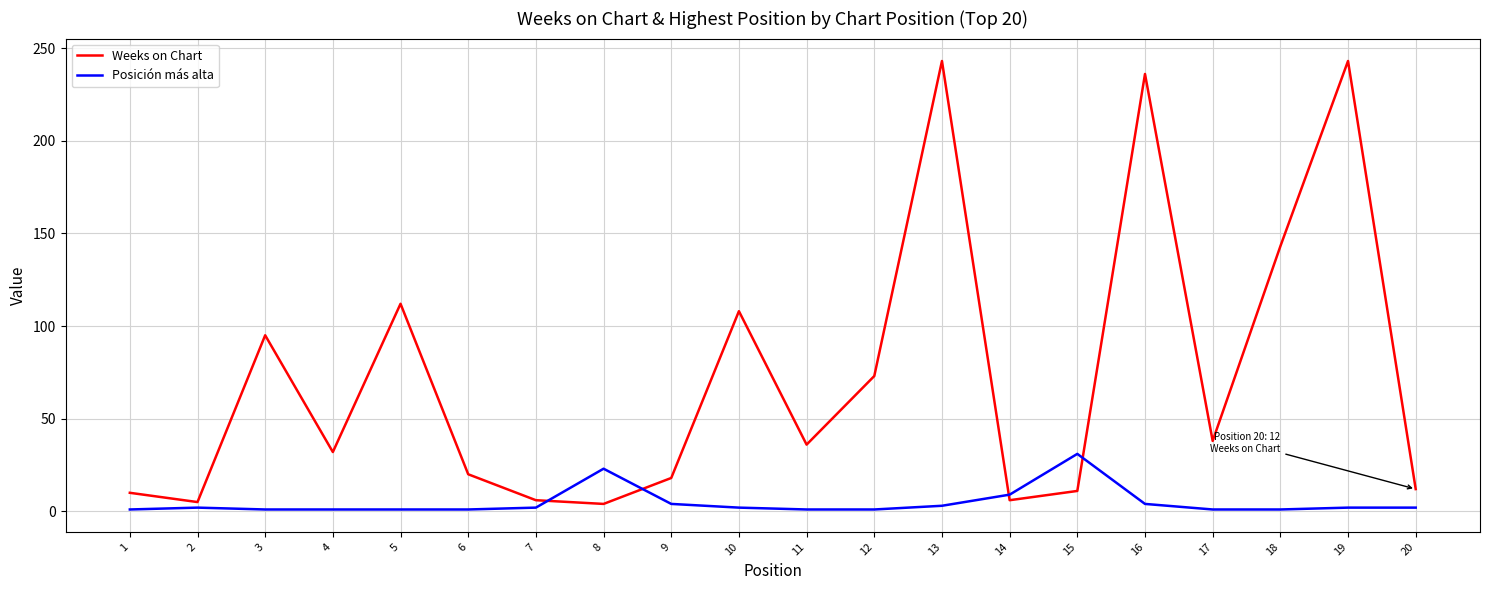

List the series in order of their peak value, lowest first.

Posición más alta, Weeks on Chart